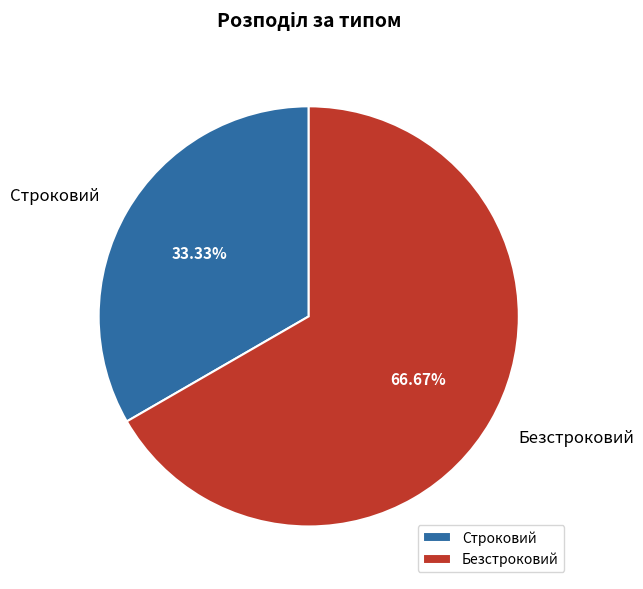

Which category has the biggest portion of the pie?

Безстроковий